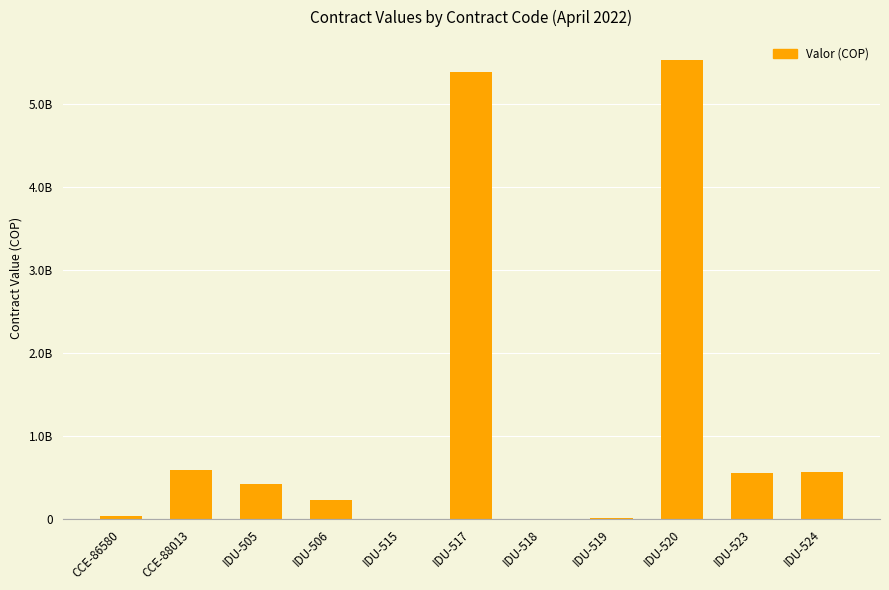

What is the sum of all values?

13370964980